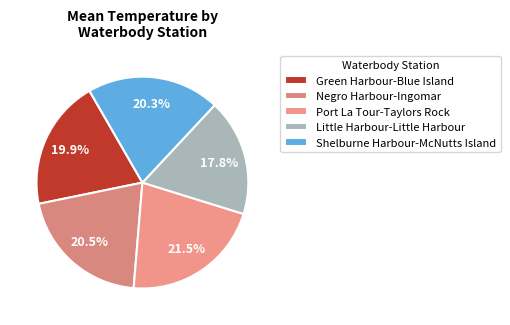

How much of the chart is everything except Green Harbour-Blue Island?

80.1%